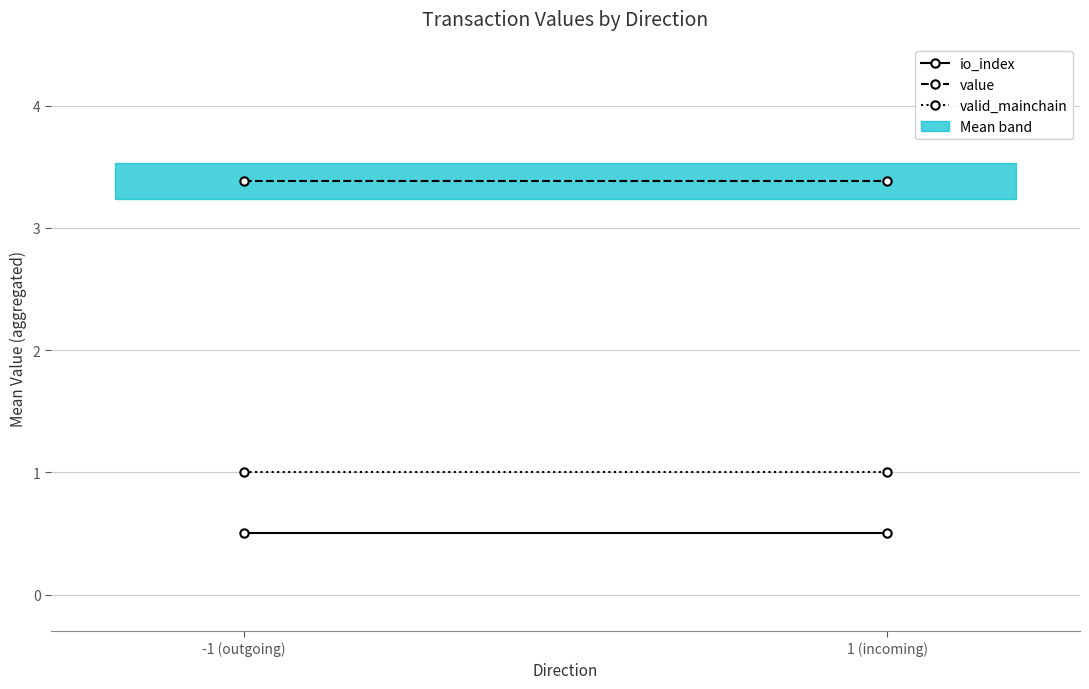

Is the value of value at -1 (outgoing) greater than the value of valid_mainchain at -1 (outgoing)?

Yes